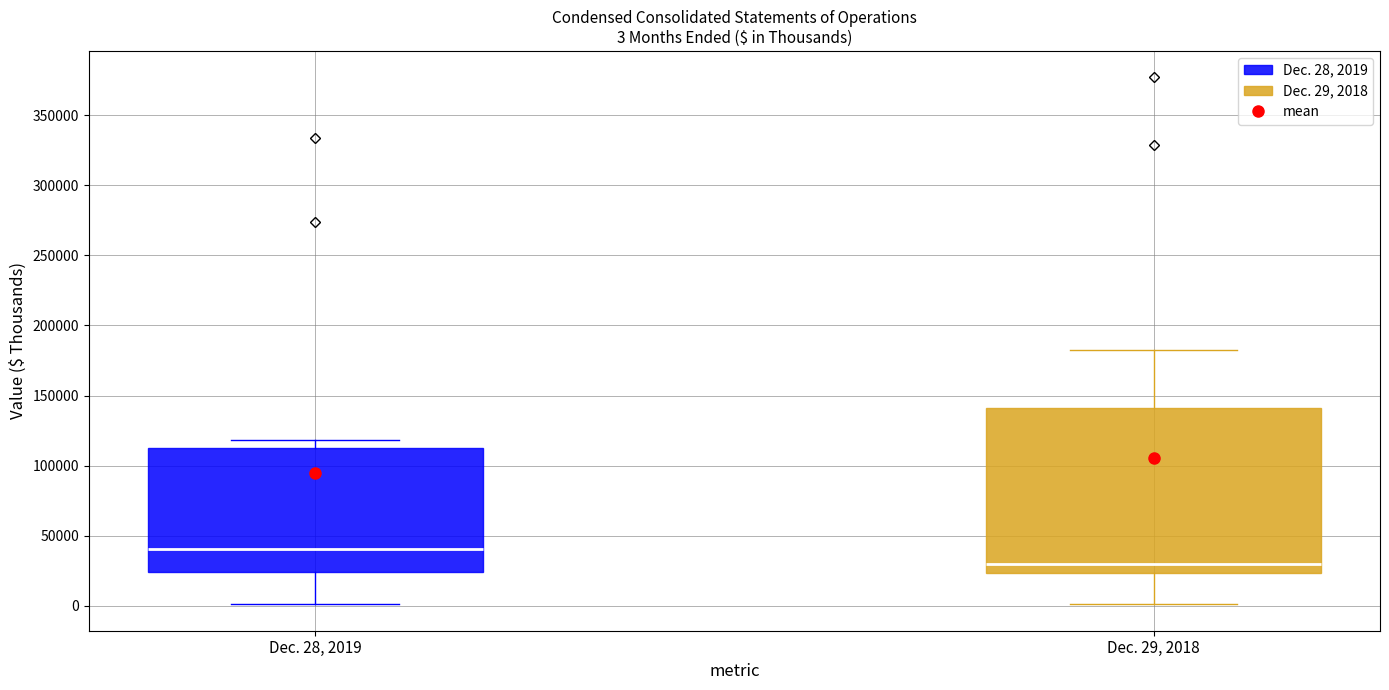

Comparing the boxes themselves (not the whiskers), which one is the tallest?

Dec. 29, 2018